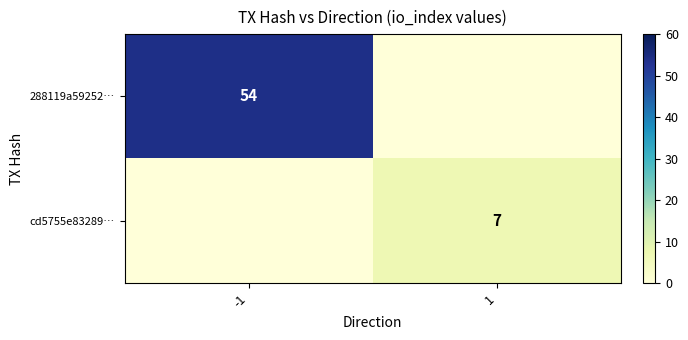

Is it true that cd5755e83289… equals 7 at 1?

True